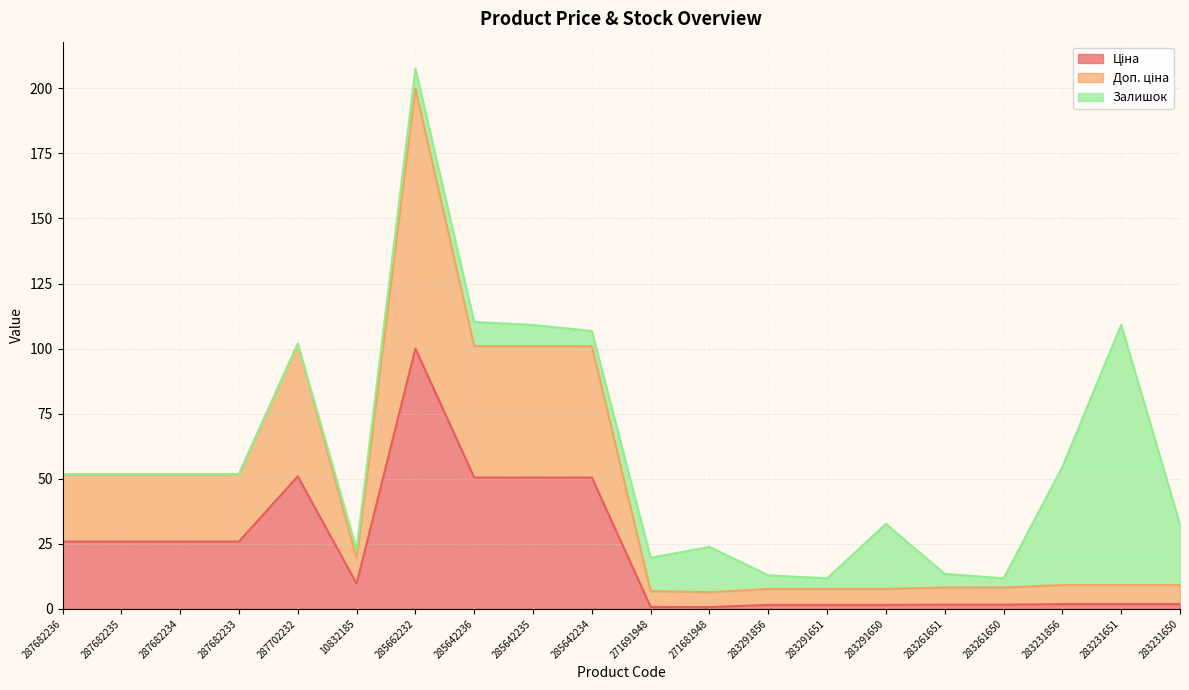

What is the minimum value shown in the chart?

0.7